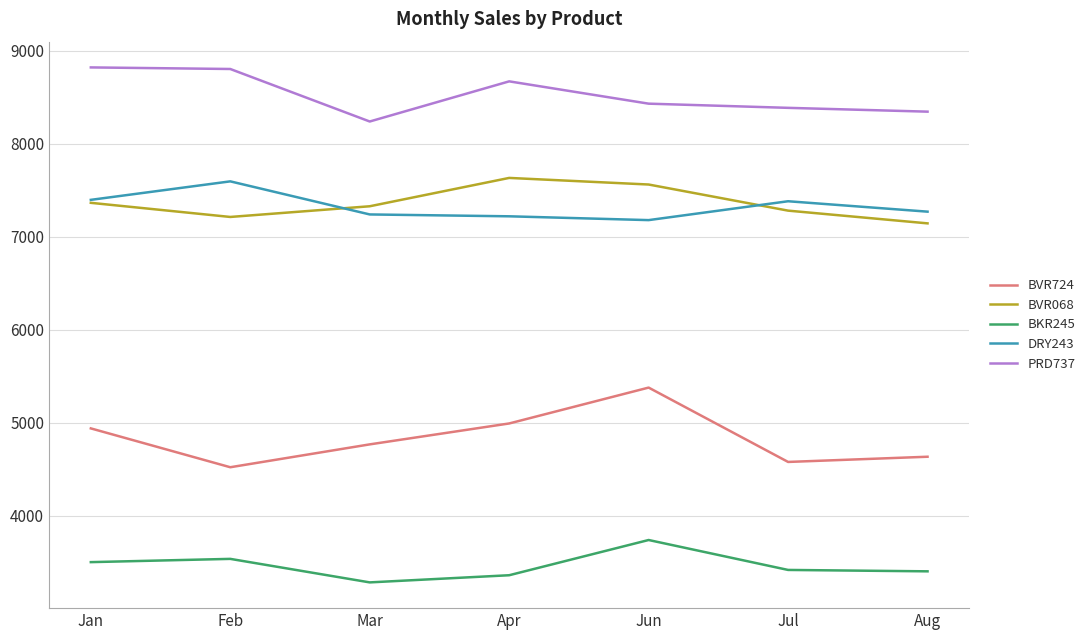

What is the sum of all DRY243 values?

51291